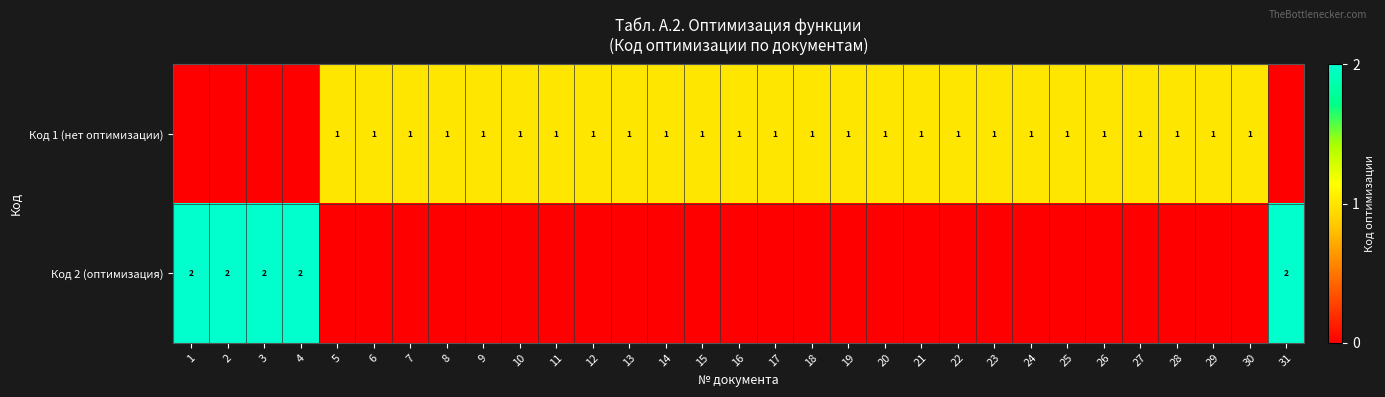

The Код 1 (нет оптимизации) series shows 1 at 8. True or false?

True